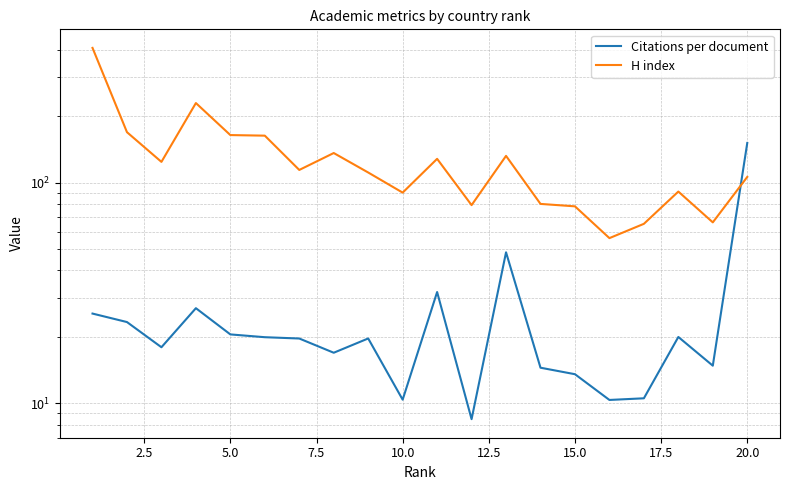

How many times do Citations per document and H index cross each other?

1